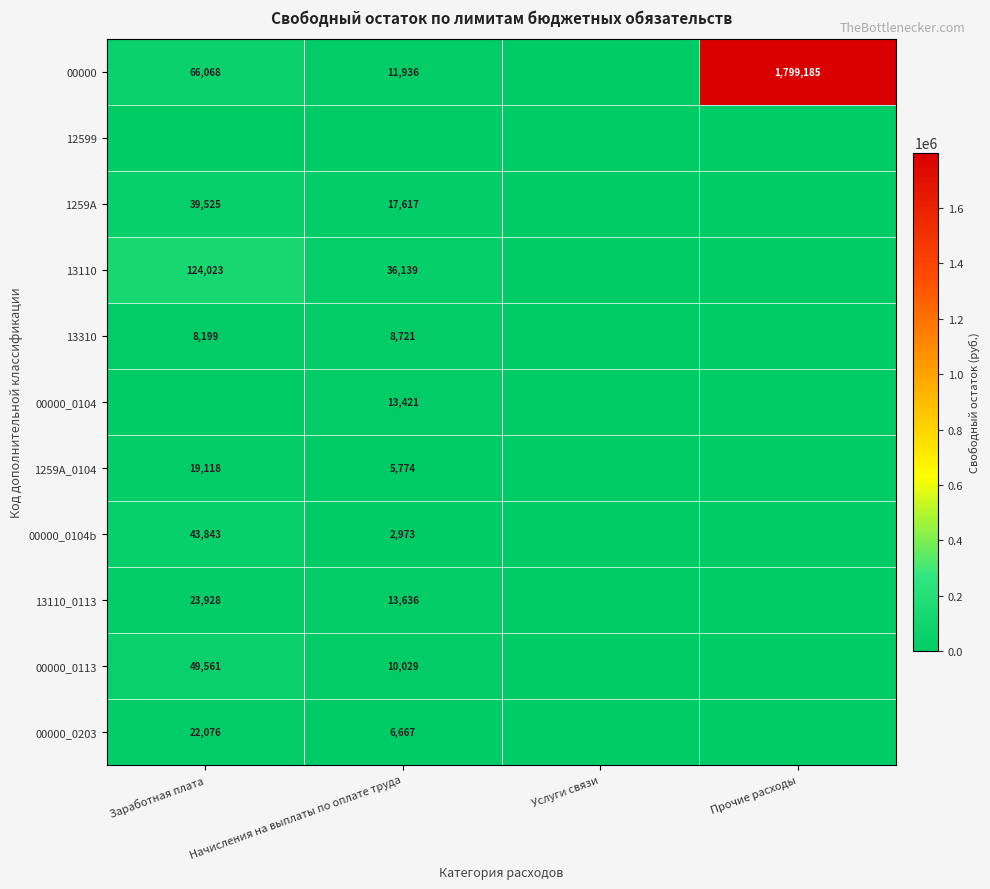

What is the difference between the 13310 values at Заработная плата and Начисления на выплаты по оплате труда?

522